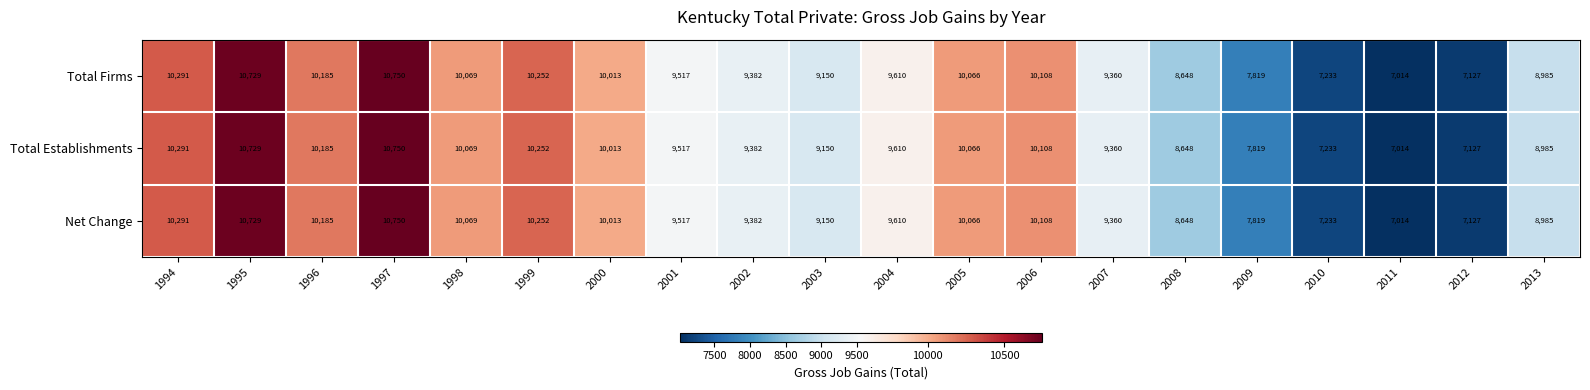

List the labels in order of Net Change value, largest first.

1997, 1995, 1994, 1999, 1996, 2006, 1998, 2005, 2000, 2004, 2001, 2002, 2007, 2003, 2013, 2008, 2009, 2010, 2012, 2011